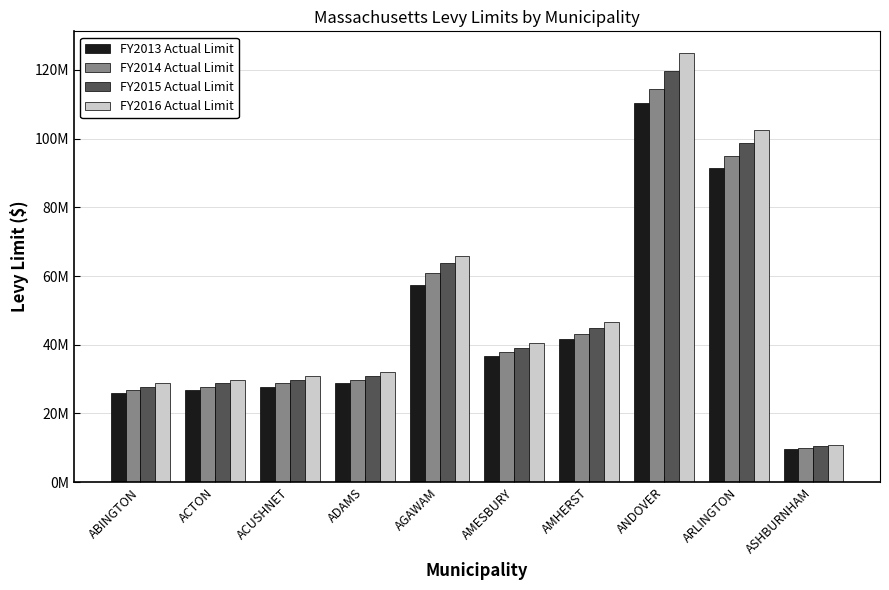

How many values in the FY2015 Actual Limit series are below 39136754?

5